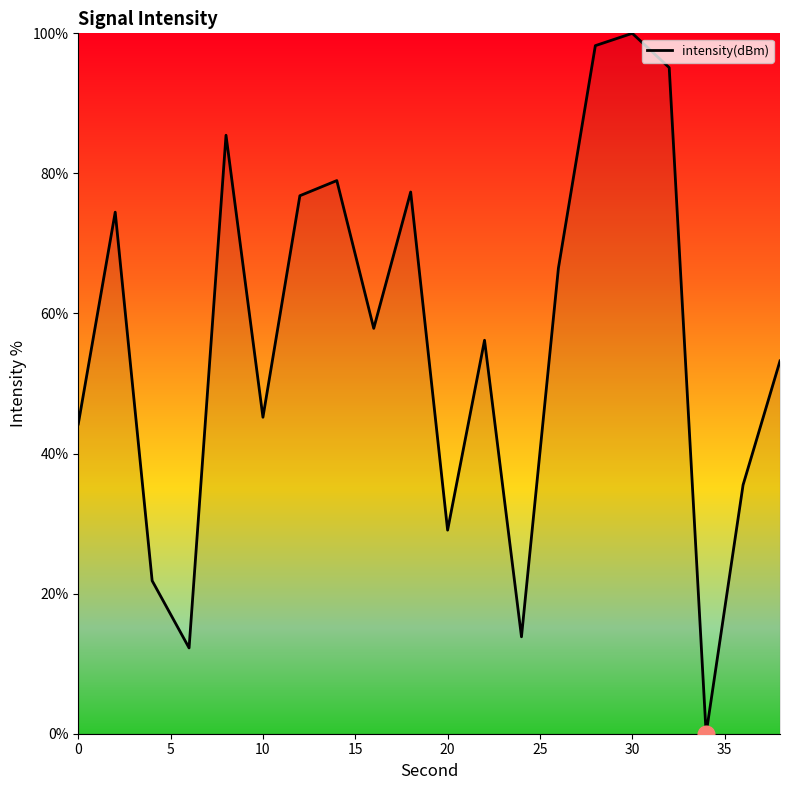

What is the greatest value displayed?

100.0